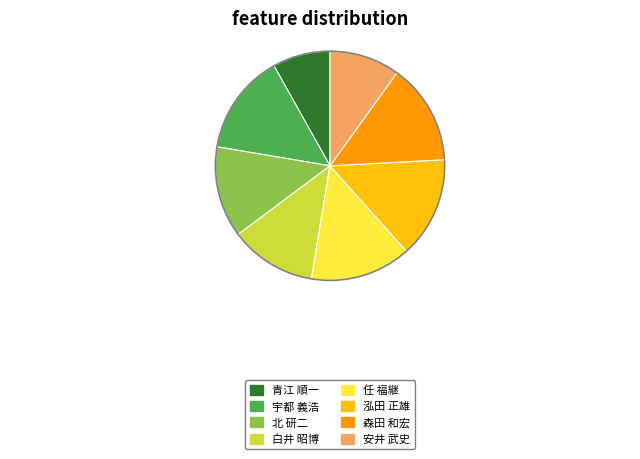

The 白井 昭博 slice represents 1% of the pie. True or false?

False